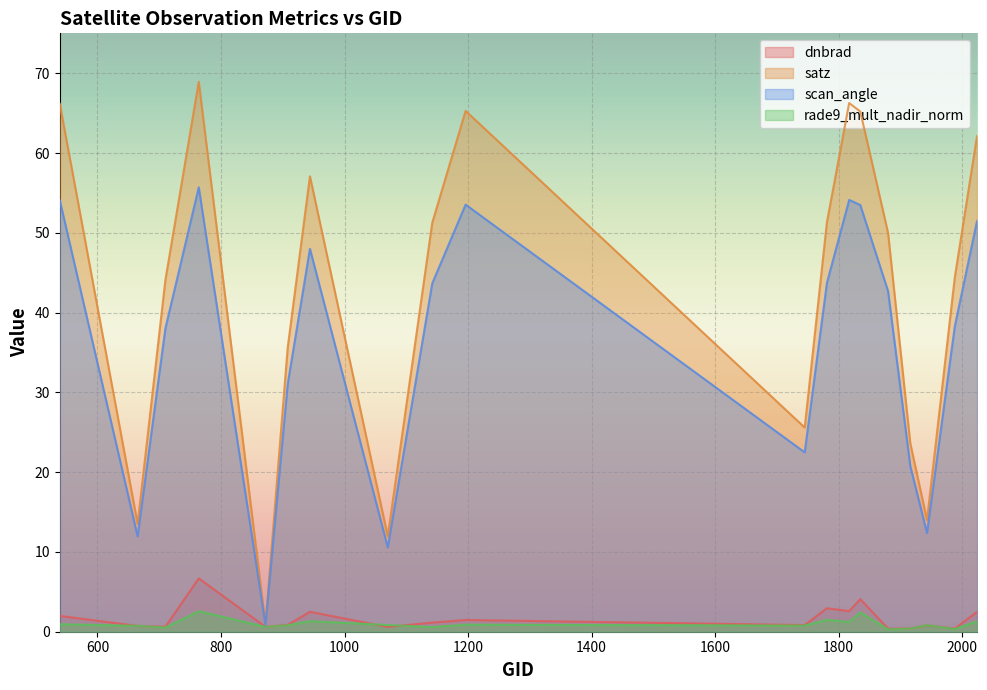

What is the minimum value shown in the chart?

0.3